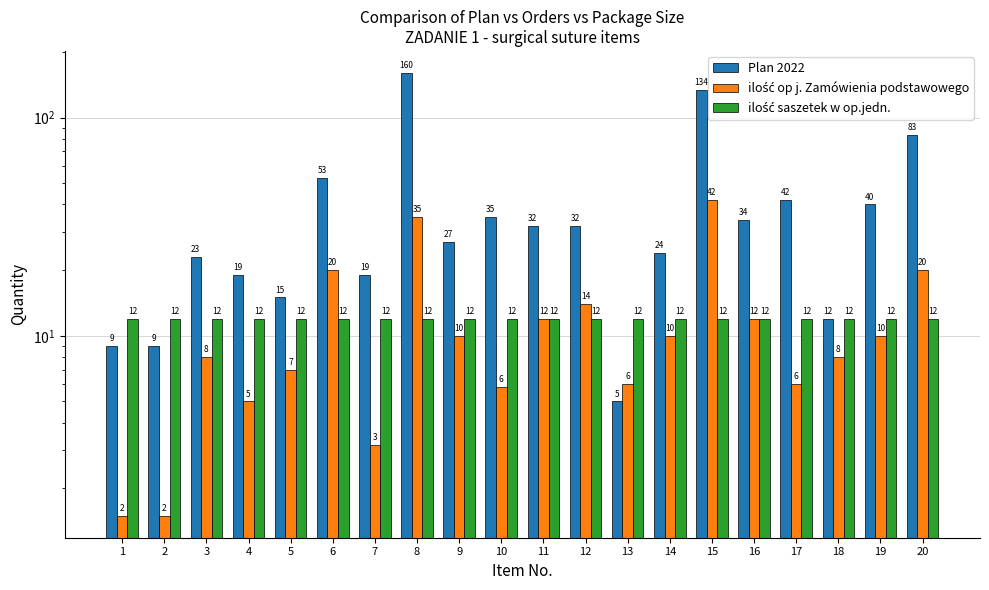

How many distinct data groups are displayed?

3